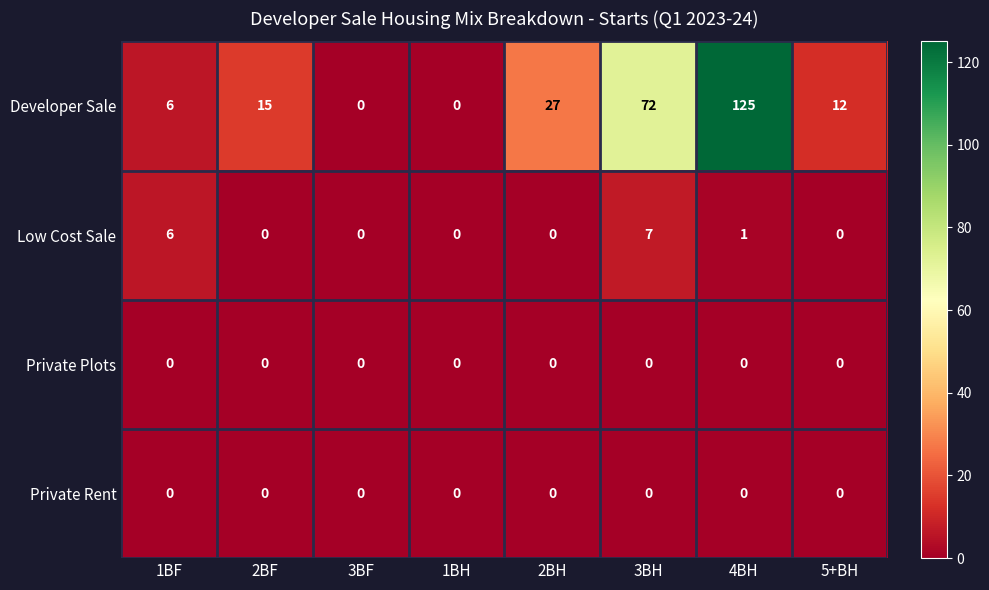

What is the total value across all series at 4BH?

126